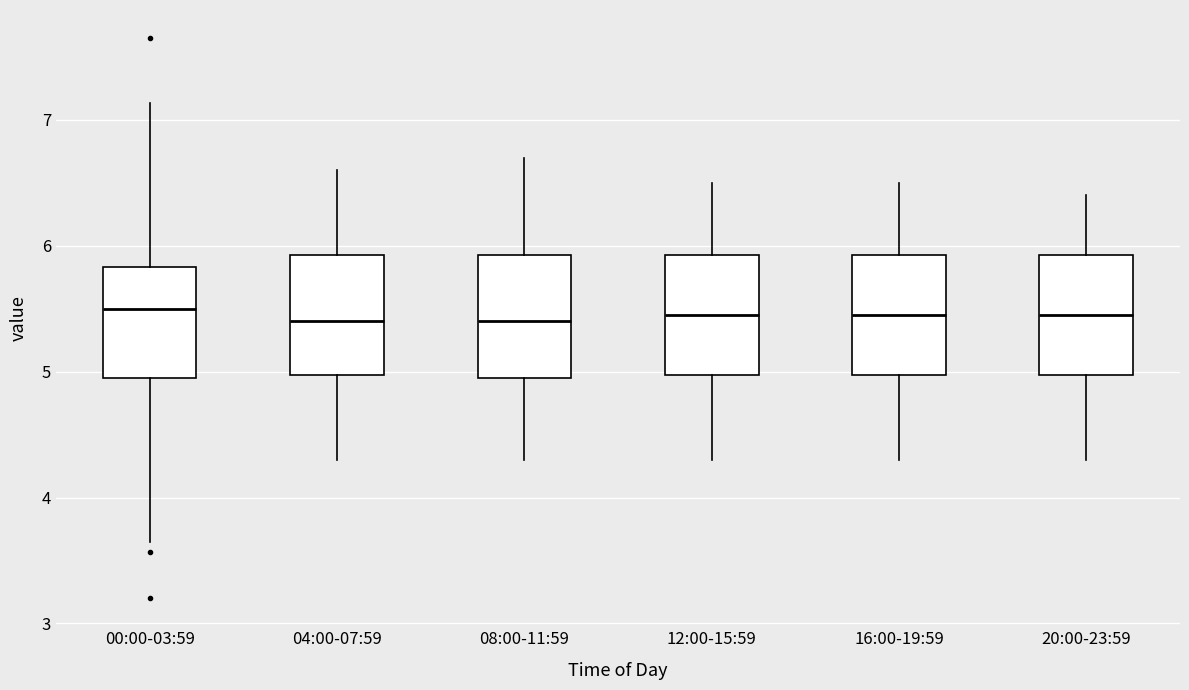

Where does the upper whisker of the box for 00:00-03:59 end on the y-axis? The values are not printed on the chart, so give them approximately, as read against the axis.

7.1